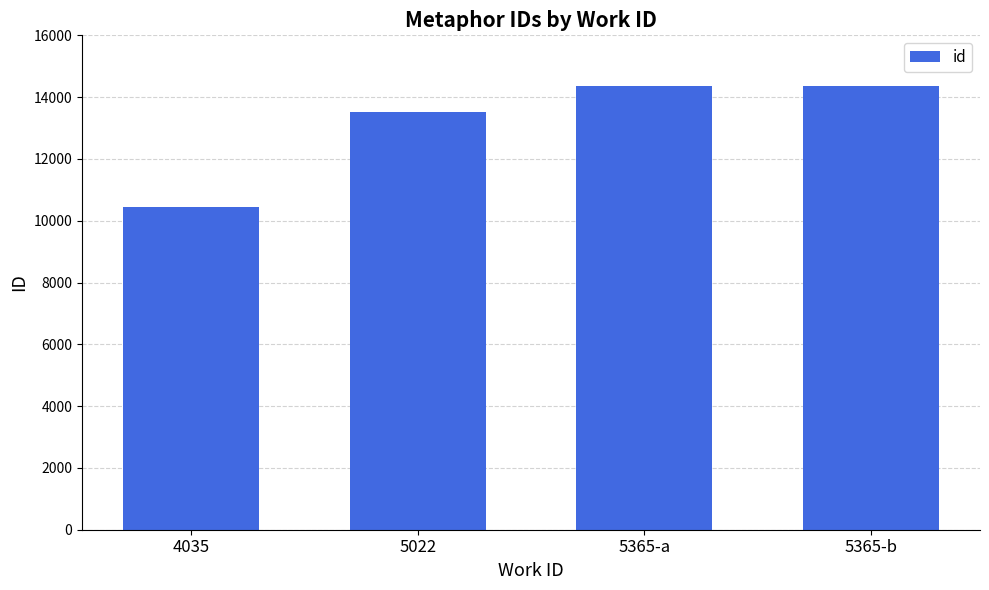

What is the label of the 3rd bar from the left?

5365-a